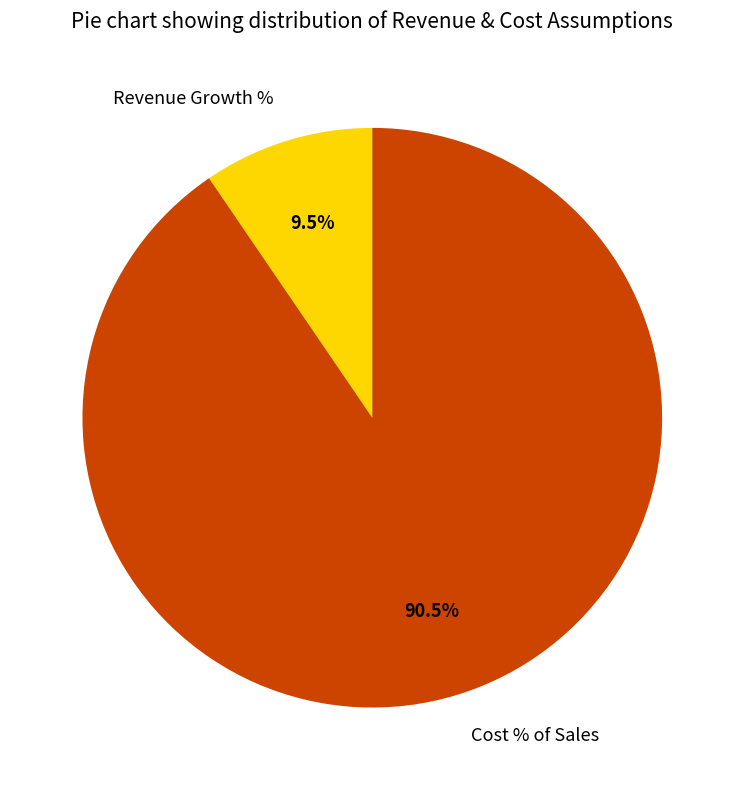

Which slice is the largest?

Cost % of Sales